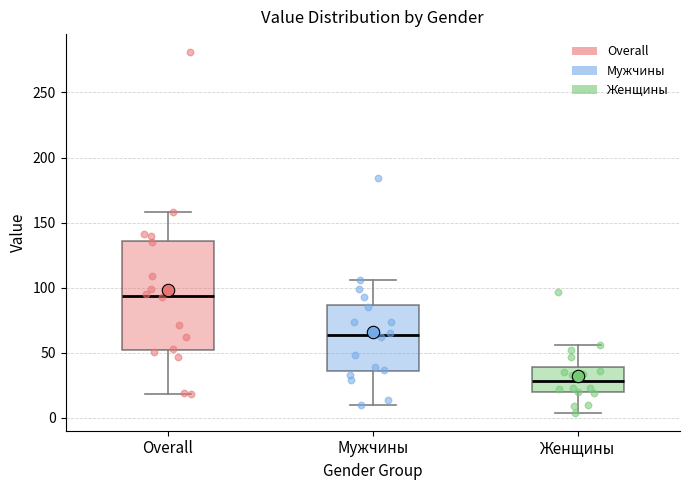

Which box has the lowest median line?

Женщины